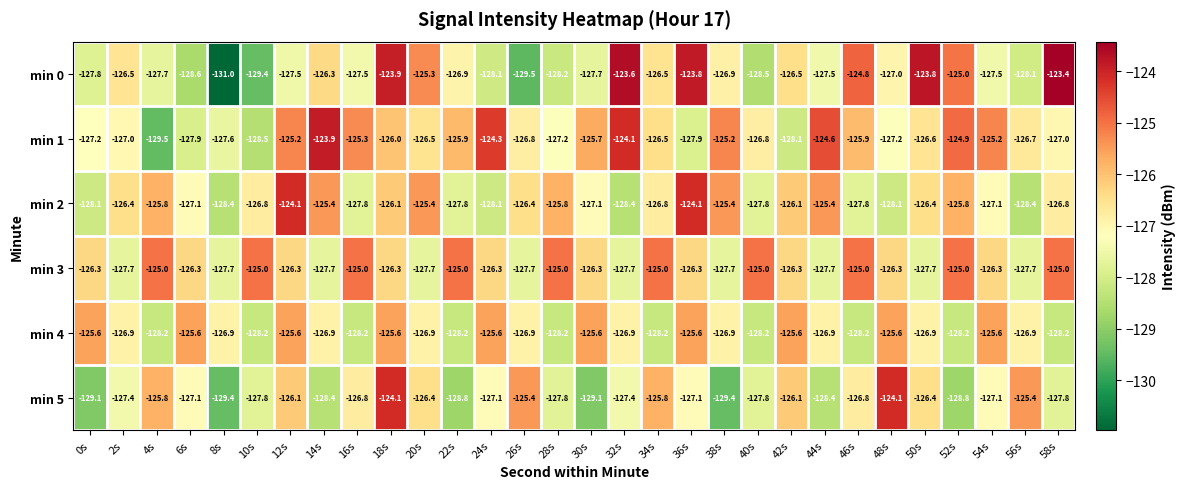

The value of min 5 at 16s is -126.8. True or false?

True